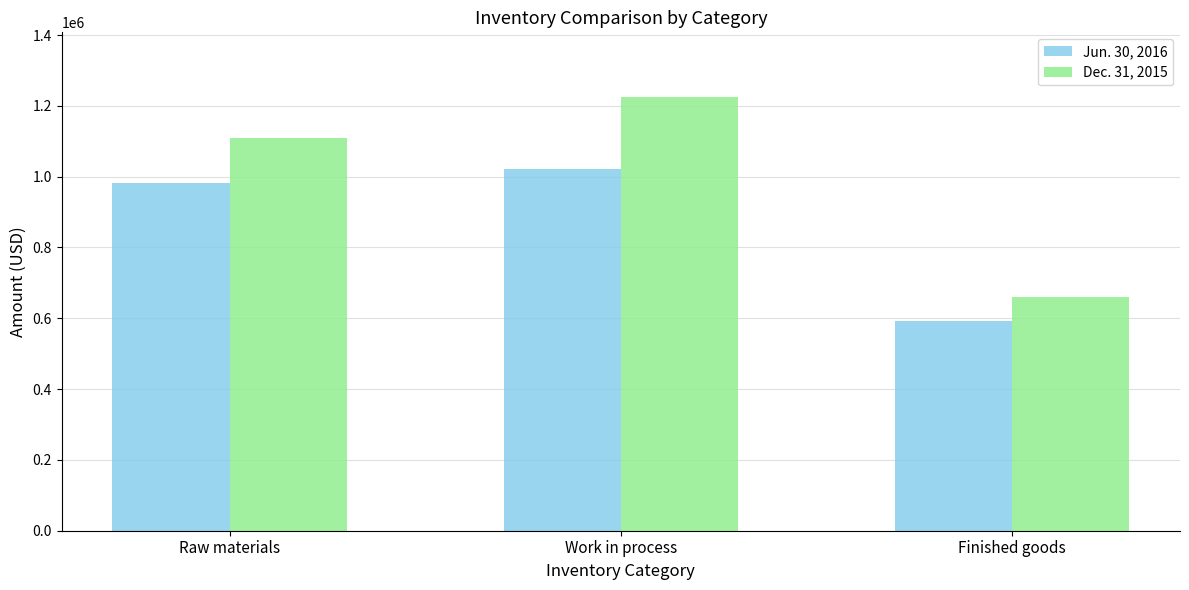

What is the lowest value of the Dec. 31, 2015 series?

661000